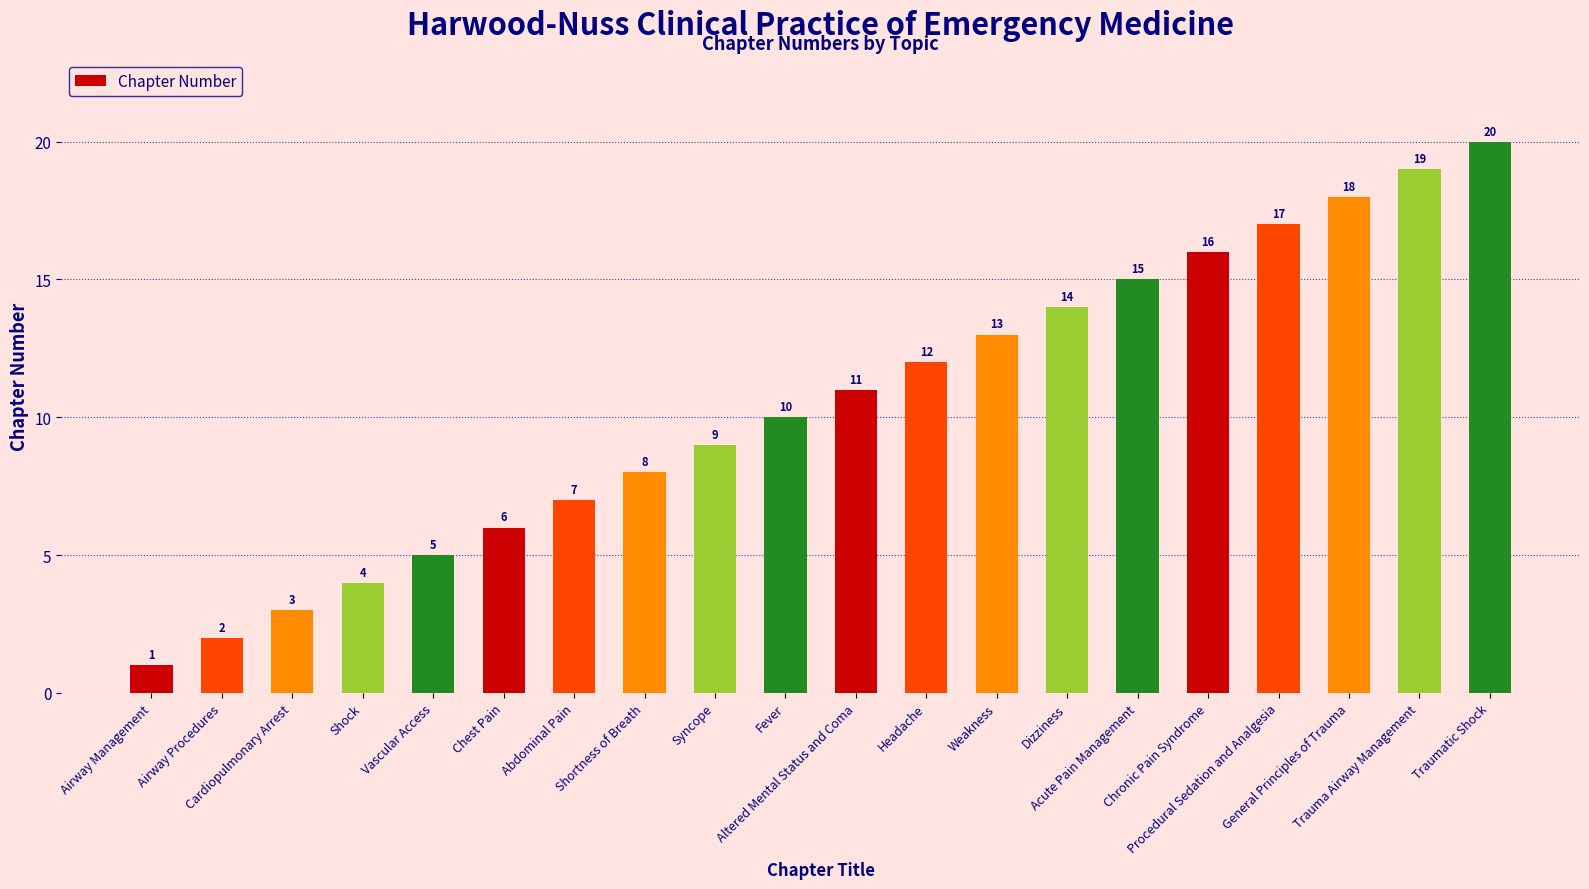

Rank the categories by value from lowest to highest.

Airway Management, Airway Procedures, Cardiopulmonary Arrest, Shock, Vascular Access, Chest Pain, Abdominal Pain, Shortness of Breath, Syncope, Fever, Altered Mental Status and Coma, Headache, Weakness, Dizziness, Acute Pain Management, Chronic Pain Syndrome, Procedural Sedation and Analgesia, General Principles of Trauma, Trauma Airway Management, Traumatic Shock